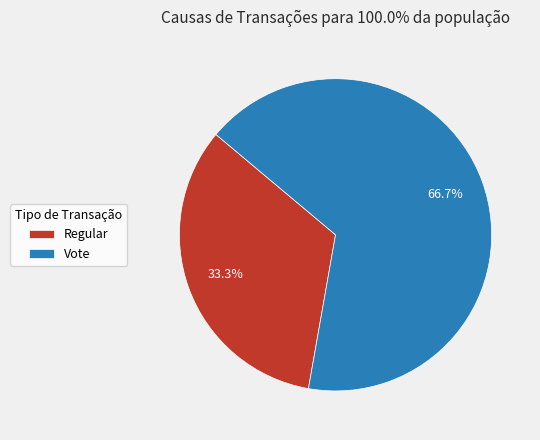

To the nearest percent, what is the combined percentage of Vote and Regular?

100%